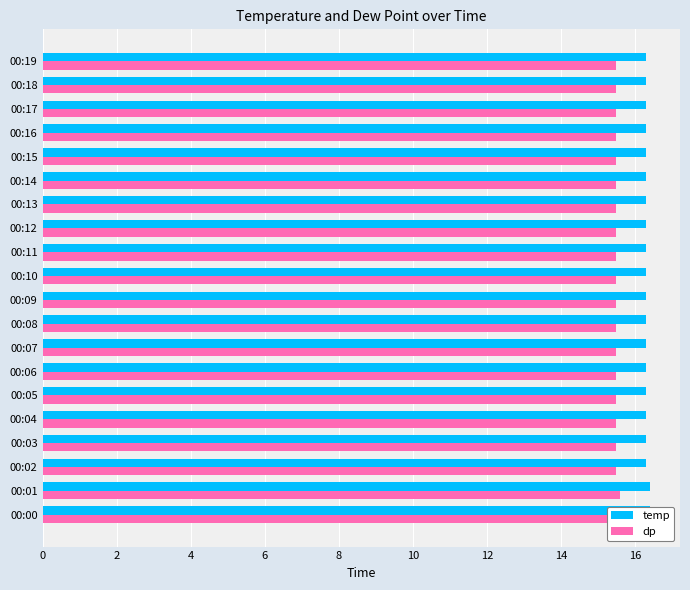

Reading left to right, what are all the values shown in this chart?

temp: 16.4	16.4	16.3	16.3	16.3	16.3	16.3	16.3	16.3	16.3	16.3	16.3	16.3	16.3	16.3	16.3	16.3	16.3	16.3	16.3
dp: 15.6	15.6	15.5	15.5	15.5	15.5	15.5	15.5	15.5	15.5	15.5	15.5	15.5	15.5	15.5	15.5	15.5	15.5	15.5	15.5